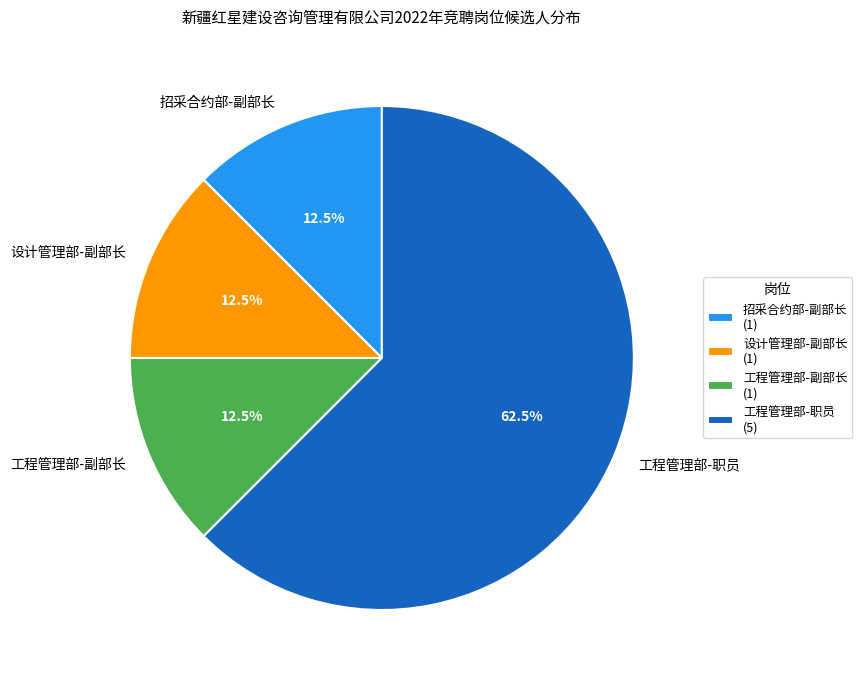

Is there a majority slice in this chart?

Yes